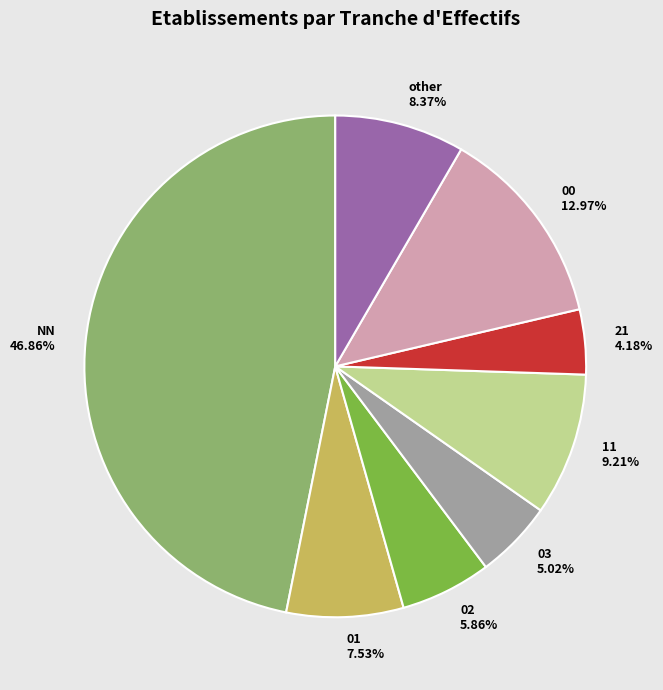

Is 21 the majority of the pie?

No